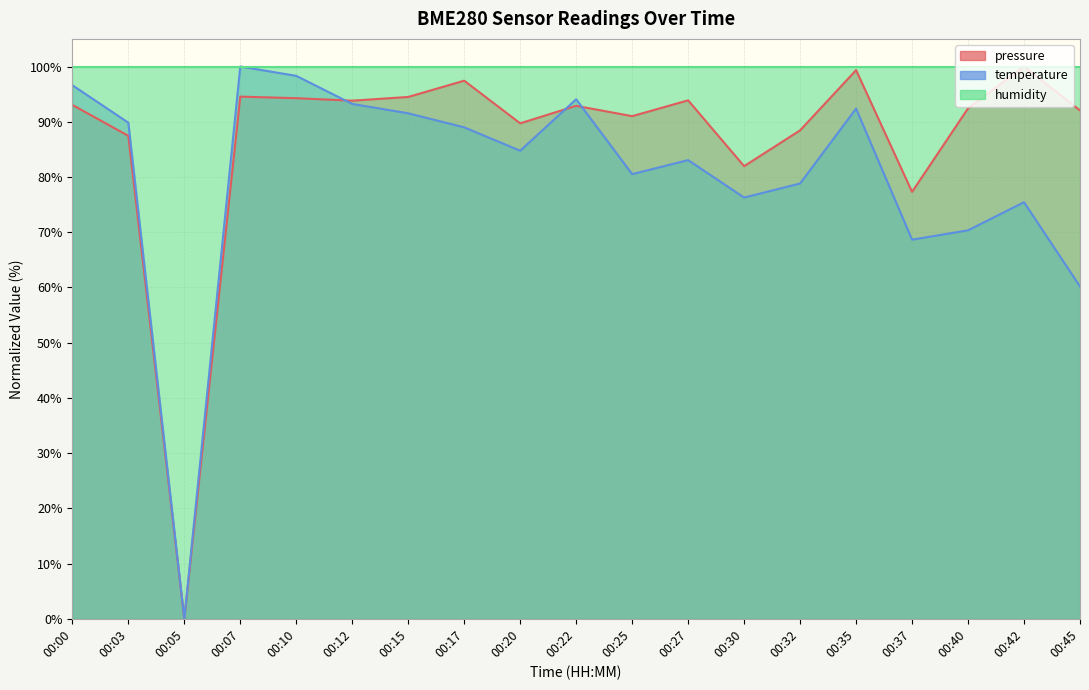

How many lines are shown in the chart?

2